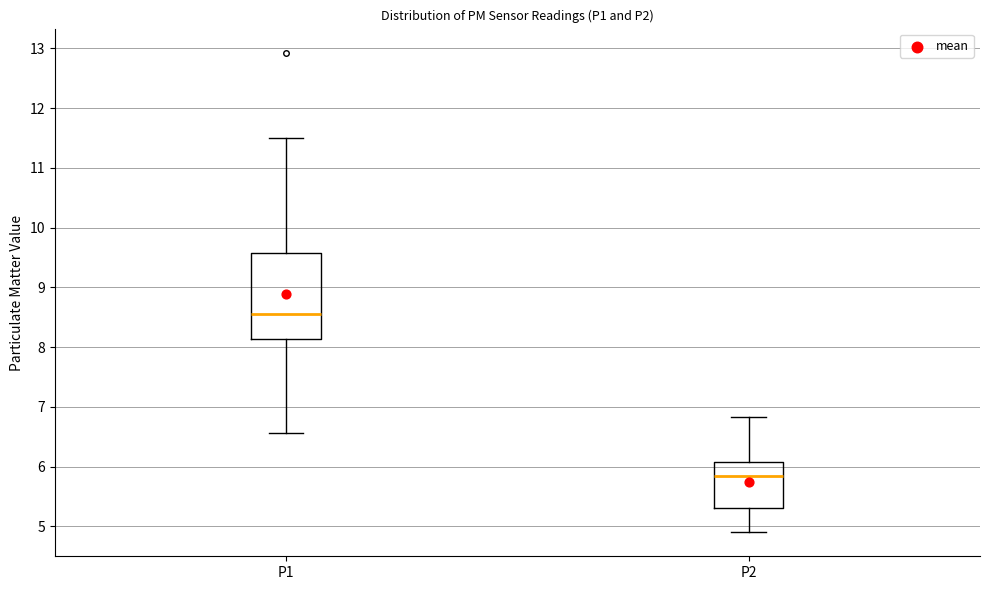

Which box has the lowest median line?

P2